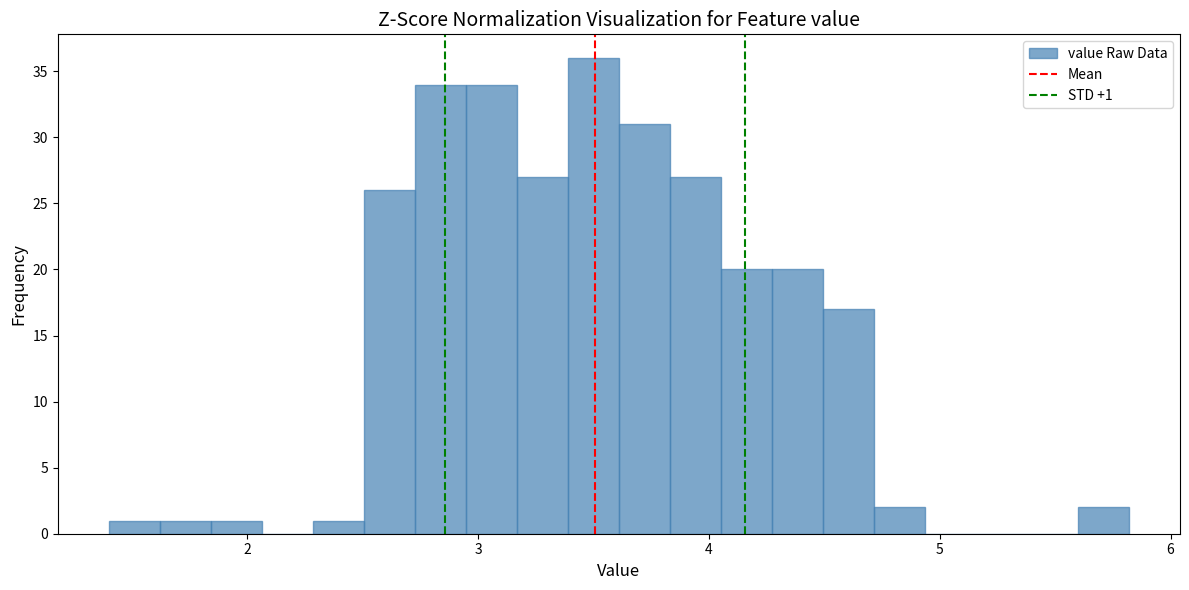

Around what value on the x-axis is the tallest bar? Give the approximate position of its centre, as read against the axis.

3.5